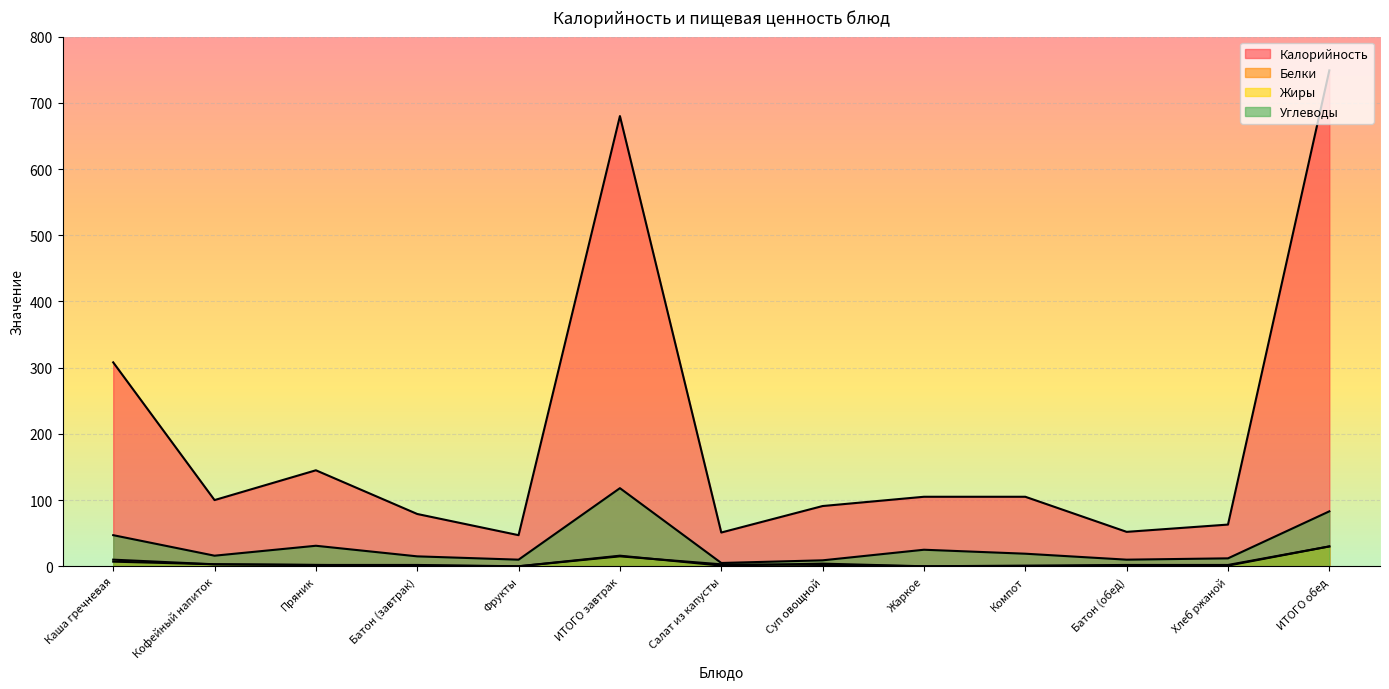

Between Салат из капусты and Батон (обед), which series saw the biggest shift?

Углеводы